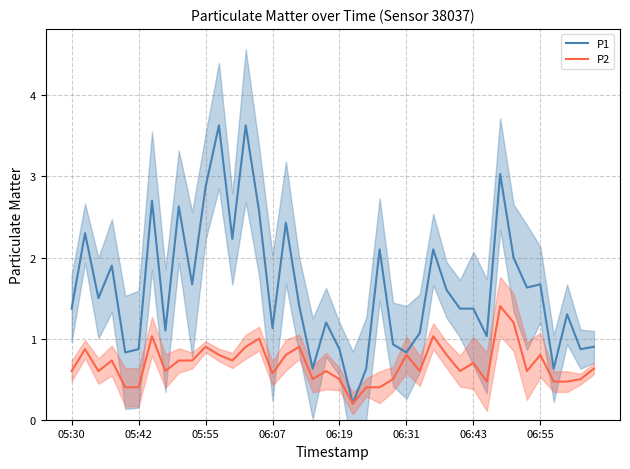

What is the difference between the maximum and second lowest values in the P1 series?

3.0